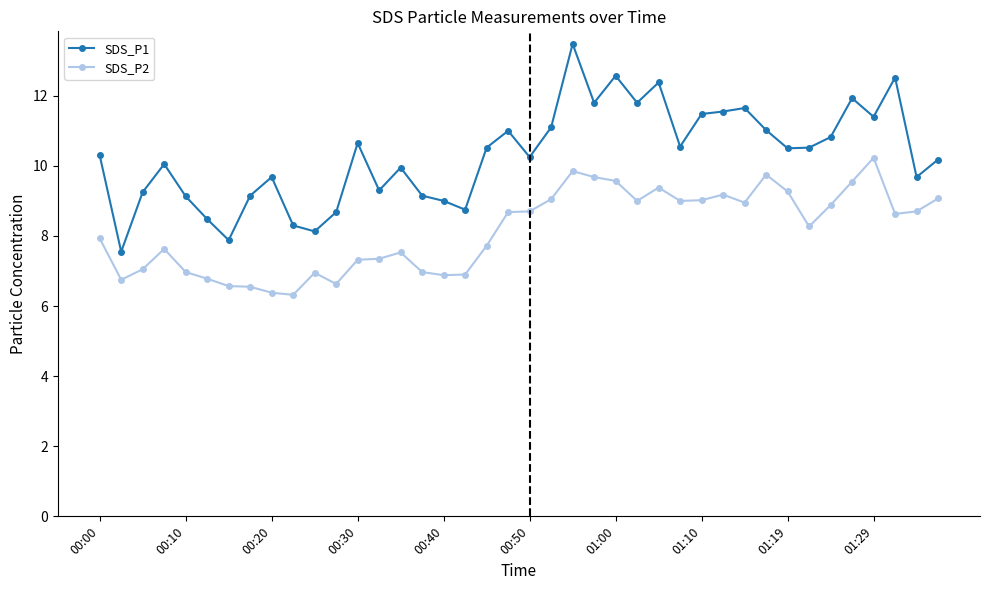

List the series in order of their peak value, lowest first.

SDS_P2, SDS_P1